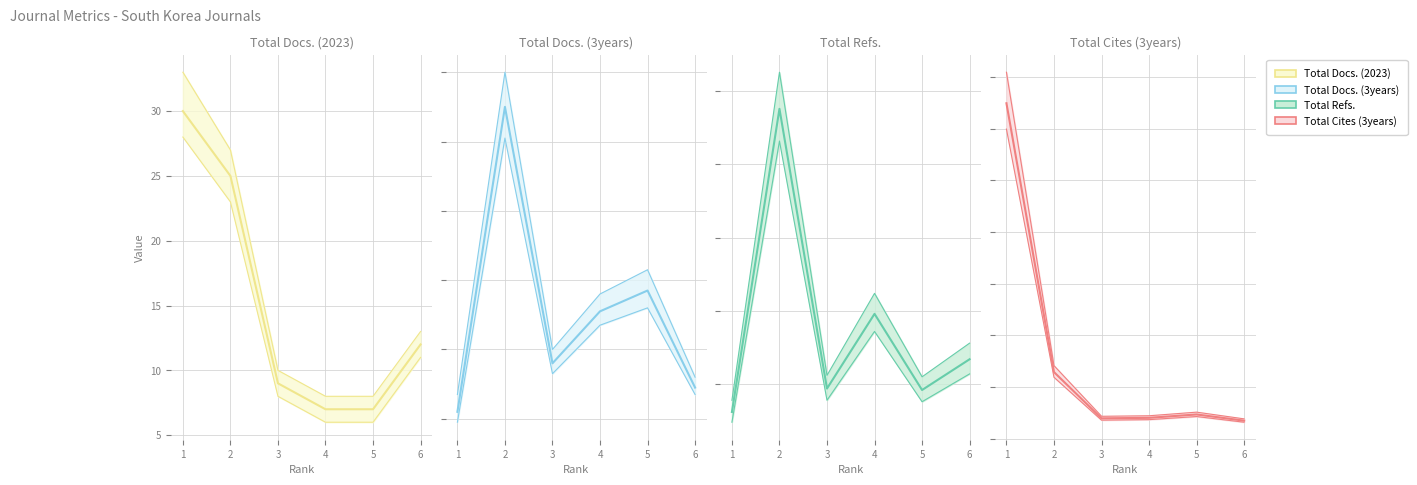

Which series has the widest spread of values?

Total Cites (3years)